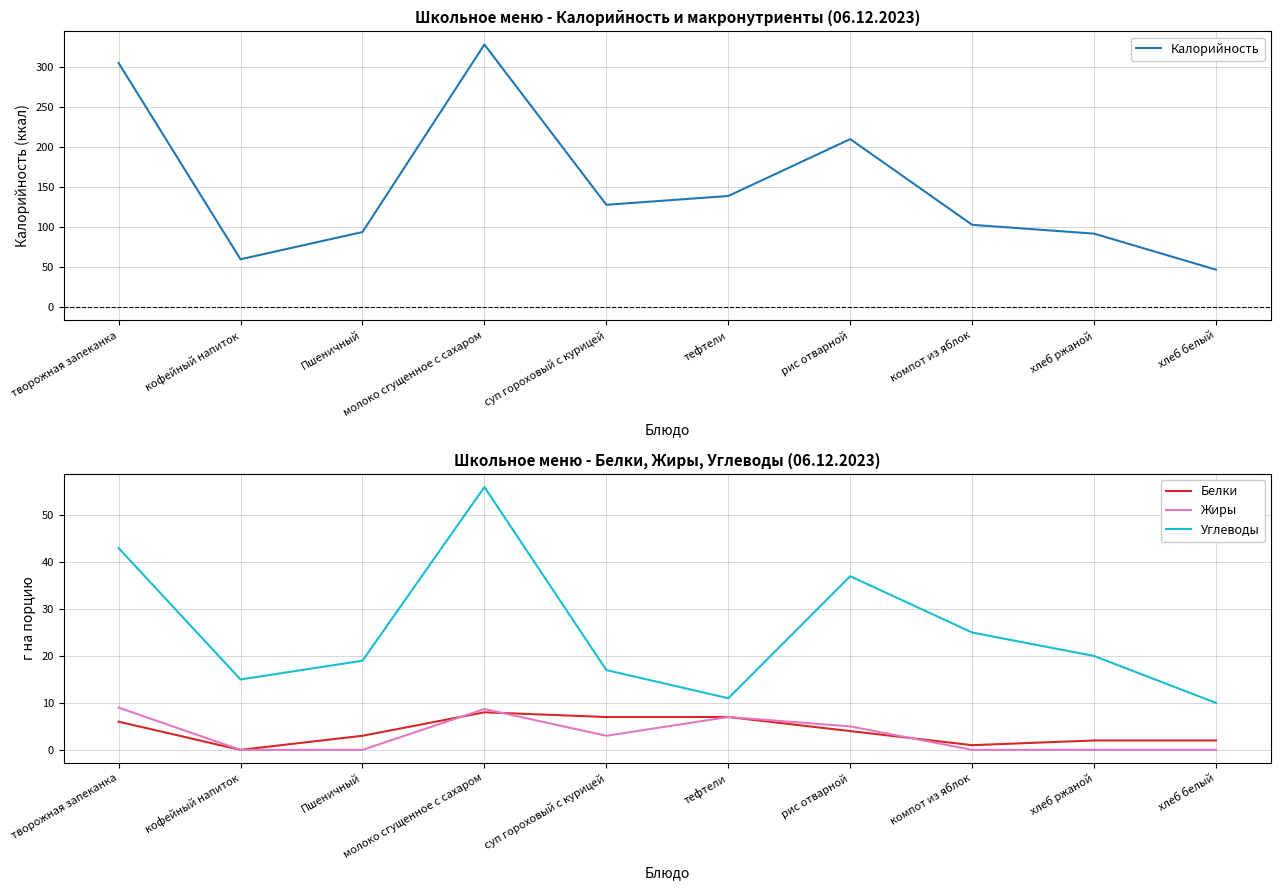

At which category does Белки reach its first local peak?

молоко сгущенное с сахаром